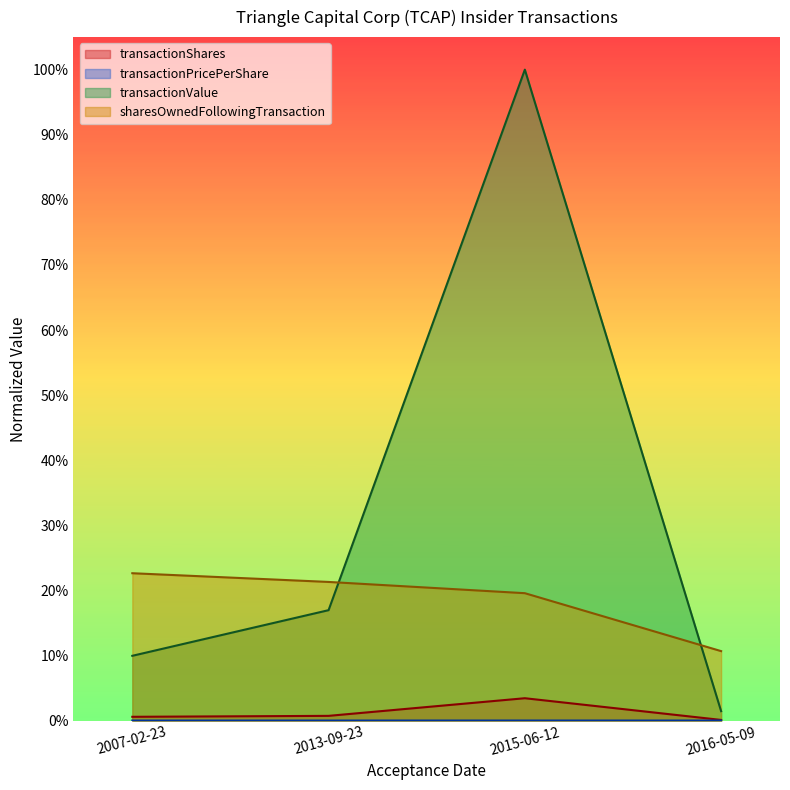

Which series changed the most between 2015-06-12 and 2016-05-09?

transactionValue